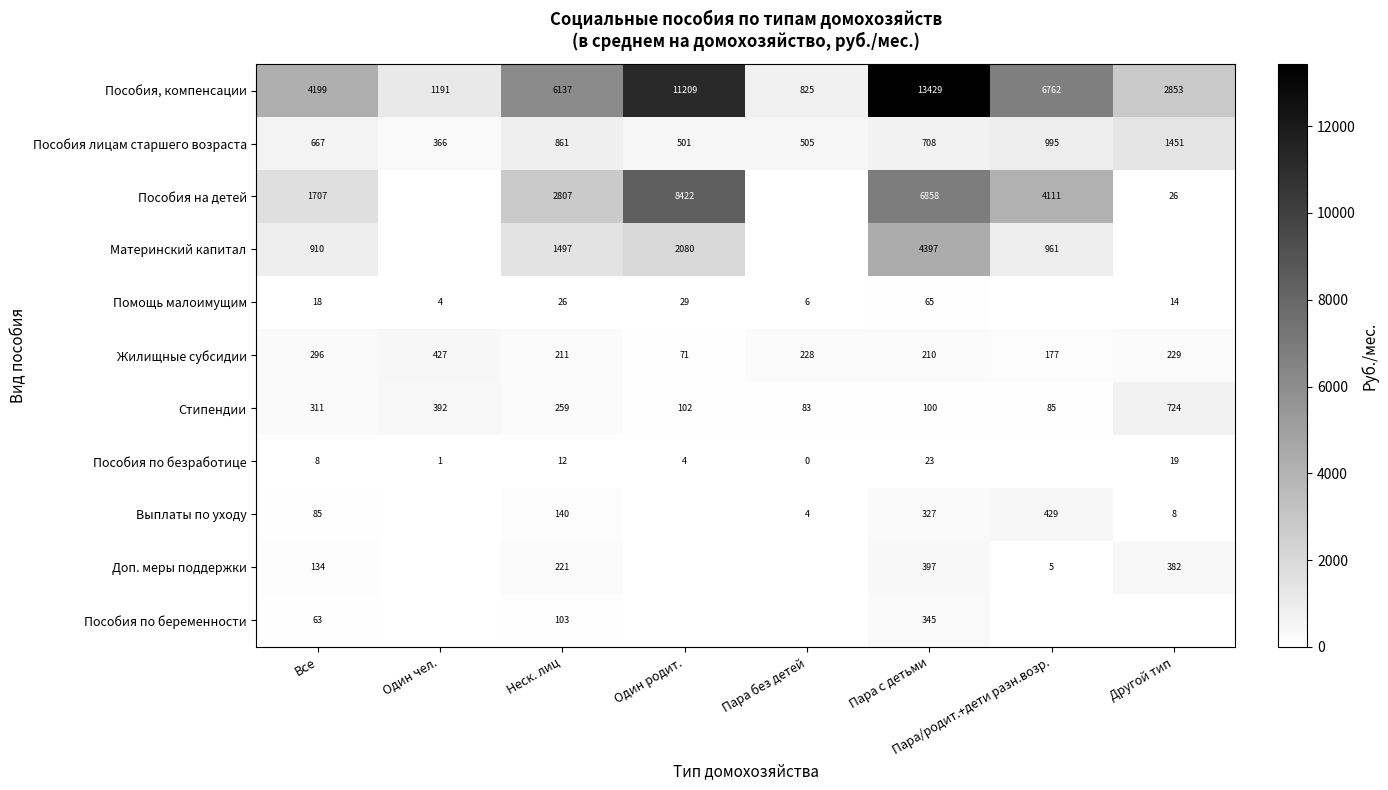

What is the difference between the highest and lowest values at Все?

4191